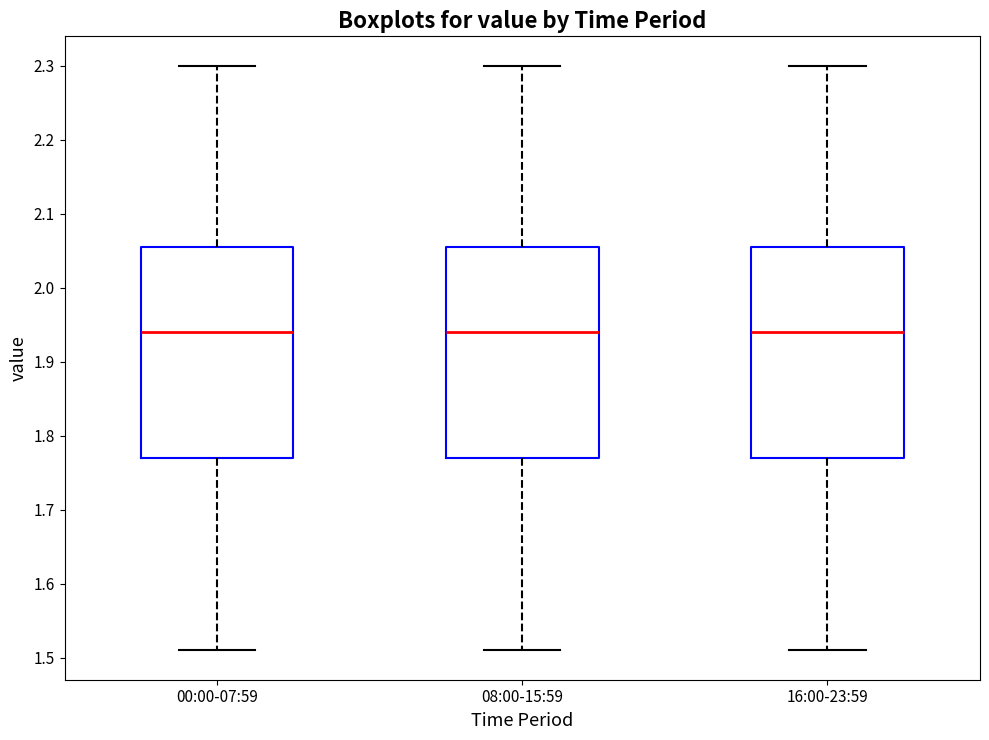

Where is the upper edge of the box for 16:00-23:59 on the y-axis? The values are not printed on the chart, so give them approximately, as read against the axis.

2.06